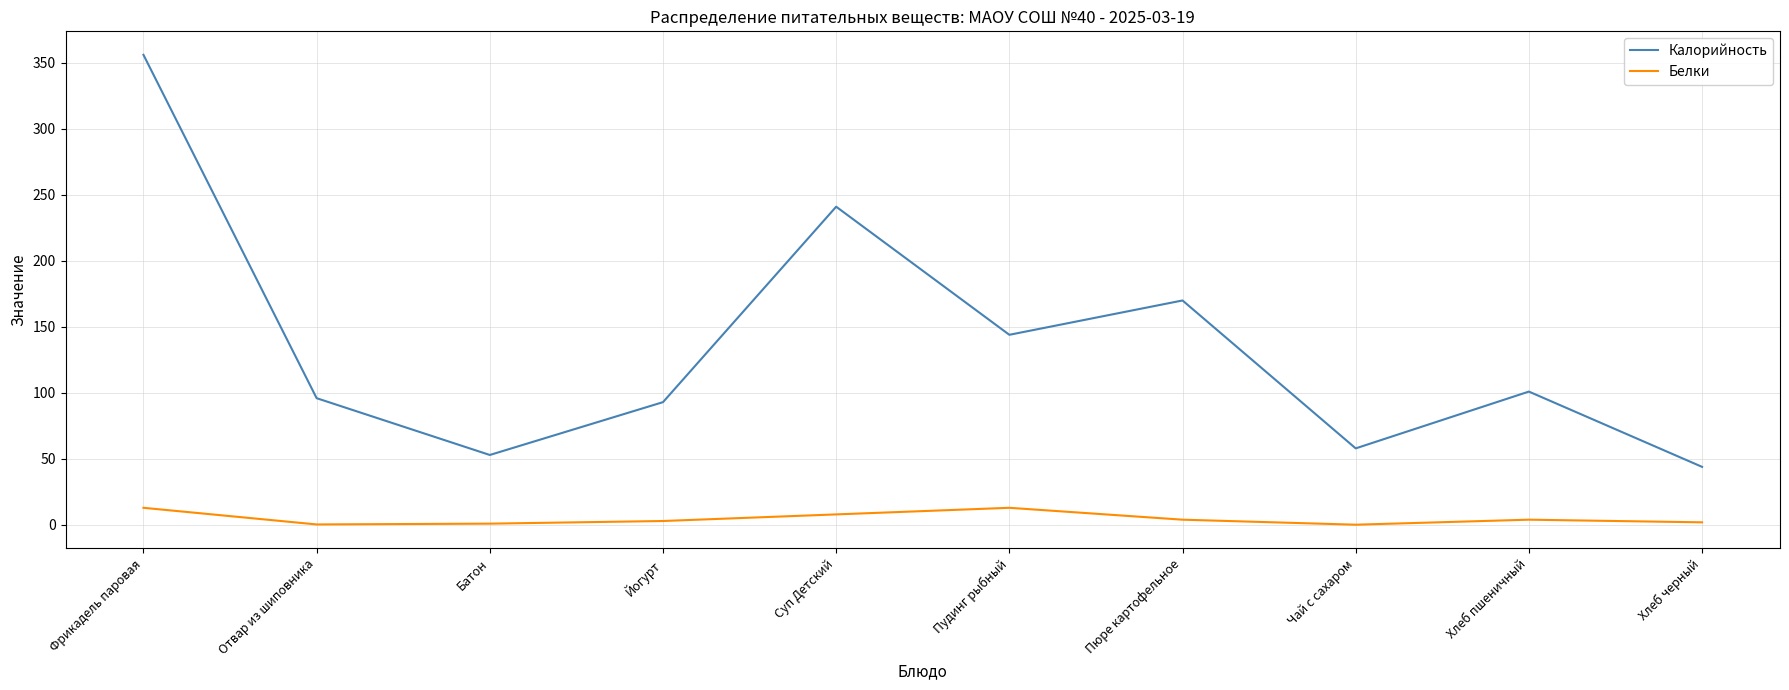

True or false: Белки and Калорийность intersect in this chart.

False